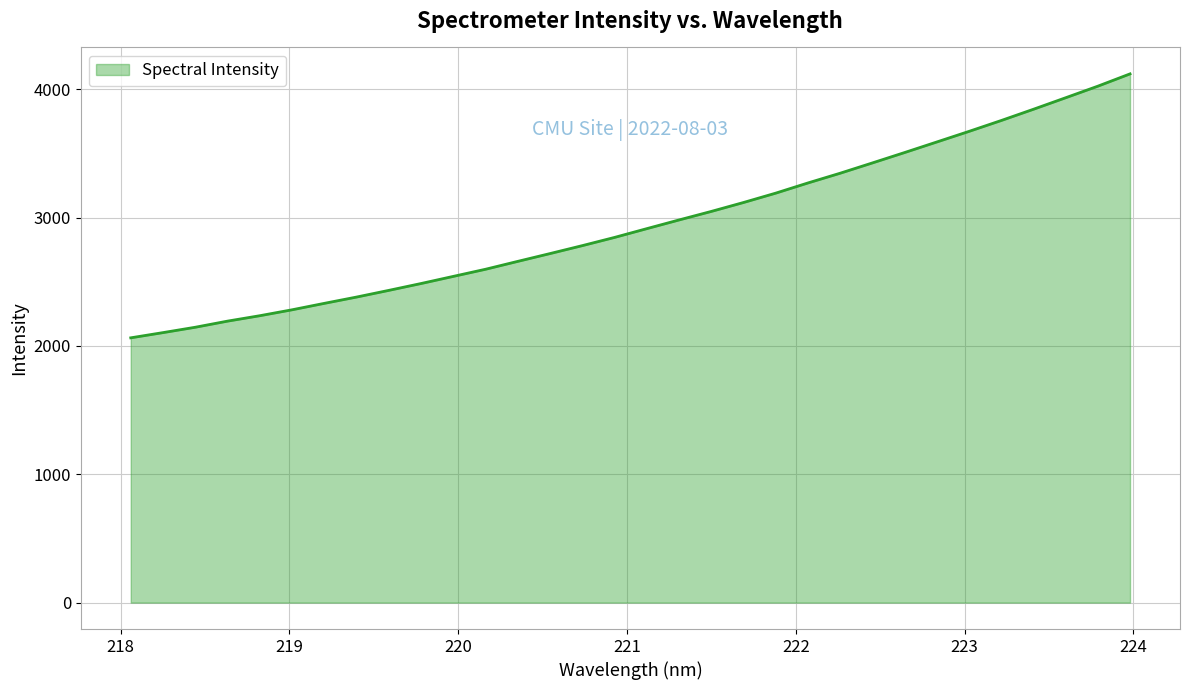

What is the maximum value shown in the chart?

4120.2